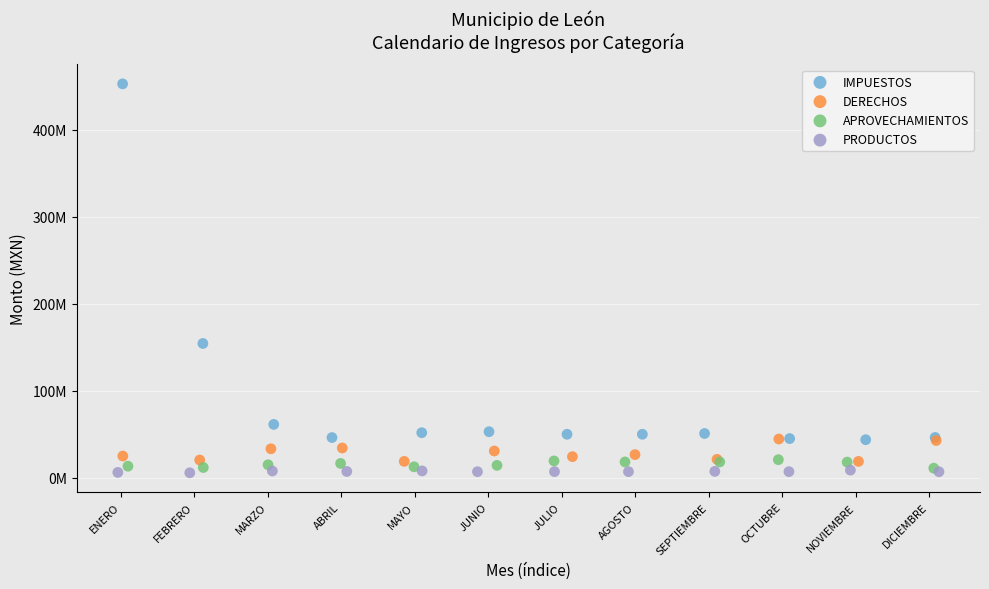

Which series contains the highest Y value?

IMPUESTOS